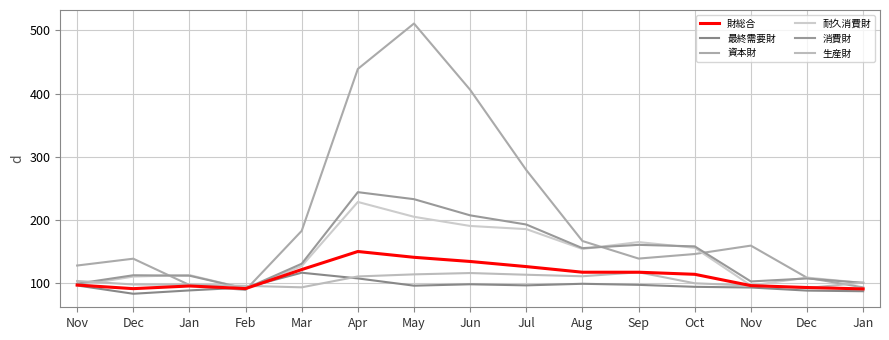

What is the sum of all 生産財 values?

1559.0